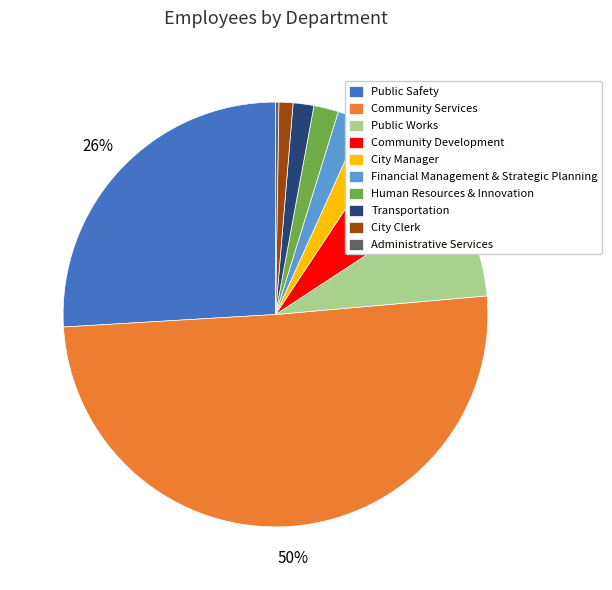

To the nearest percent, what percentage of the pie is Financial Management & Strategic Planning?

2%